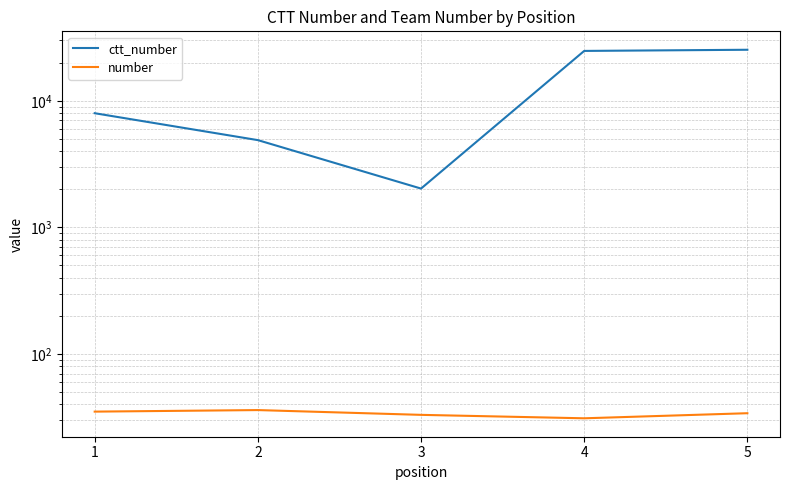

What is the difference between the maximum and minimum values in the number series?

5